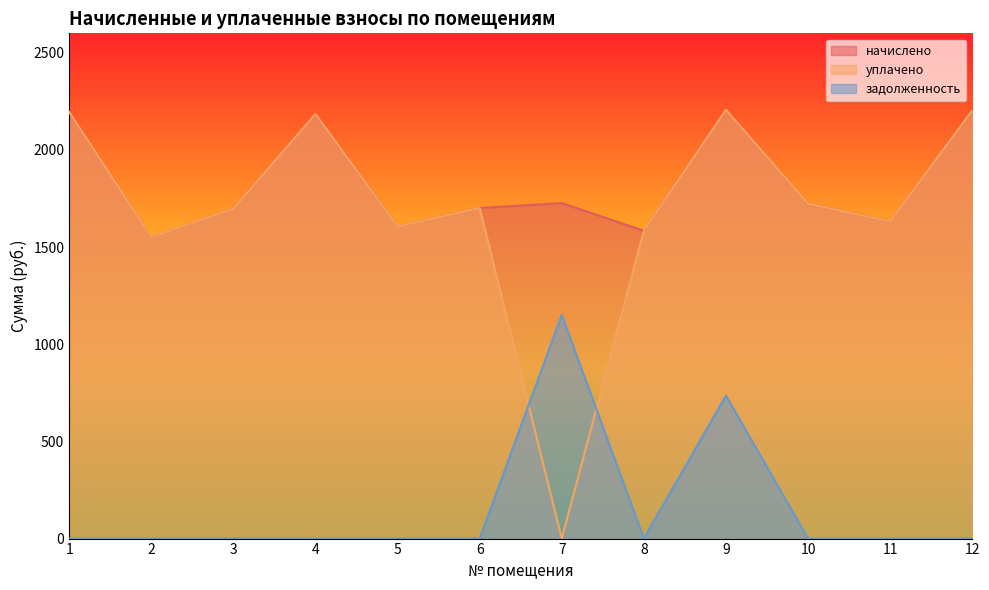

How many interior local peaks does the начислено series have?

3